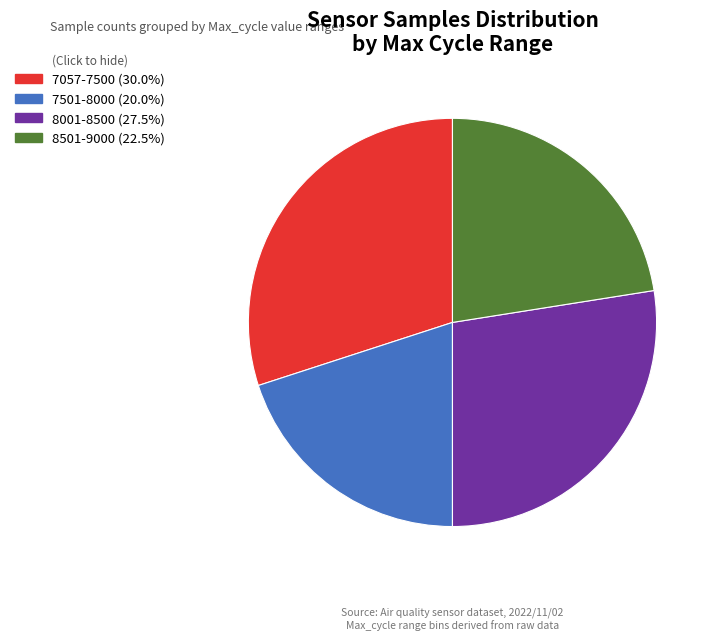

How many slices are in this pie chart?

4